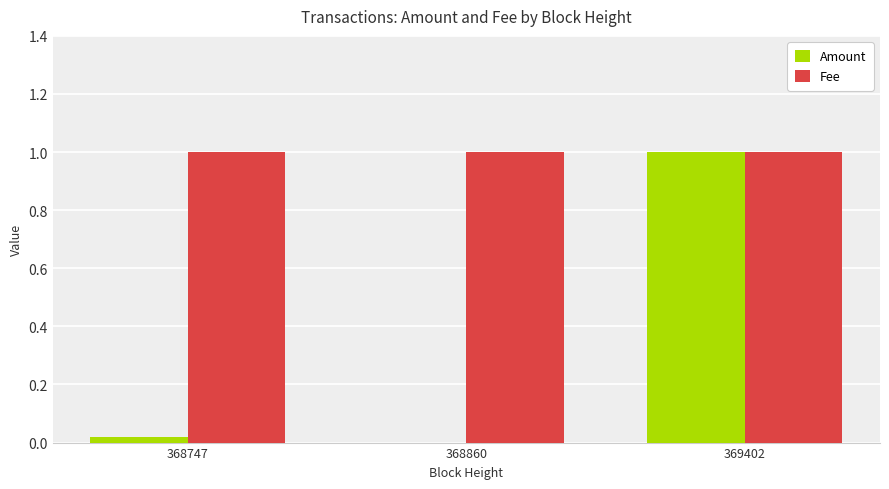

Are the bars horizontal?

No